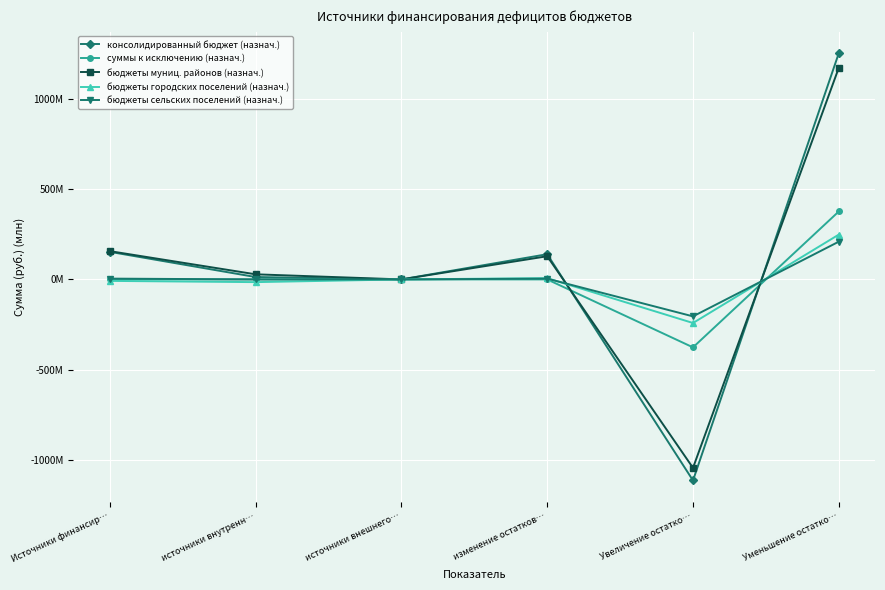

Where is бюджеты сельских поселений (назнач.) nearest to the value 2?

источники внутренн…